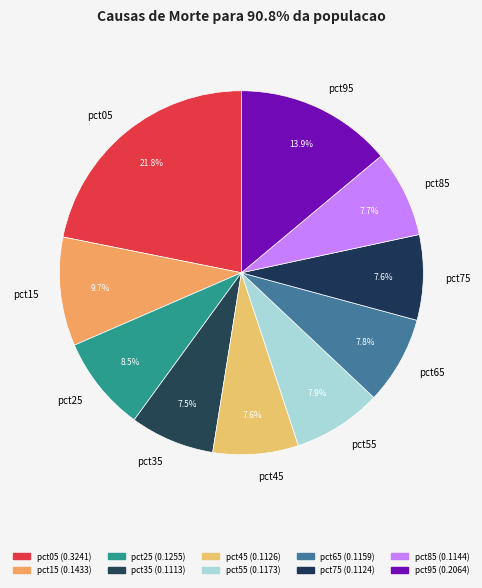

Combined, what portion of the pie is pct65 and pct45?

15.4%